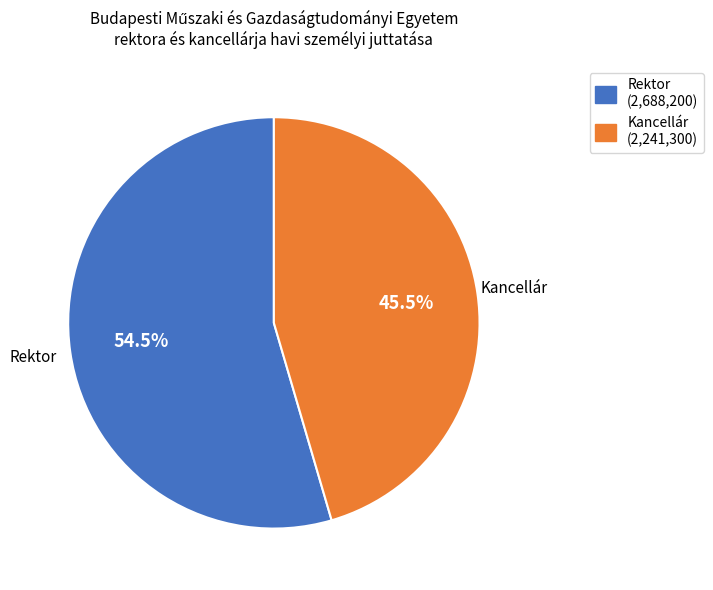

To the nearest percent, what is the difference between the Rektor and Kancellár slice percentages?

9%